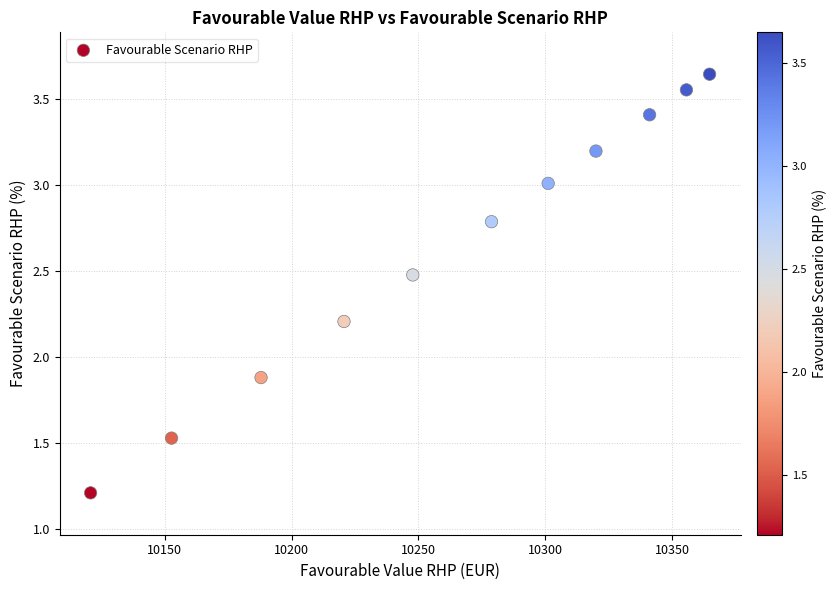

What is the range of Y values (max minus min)?

2.4